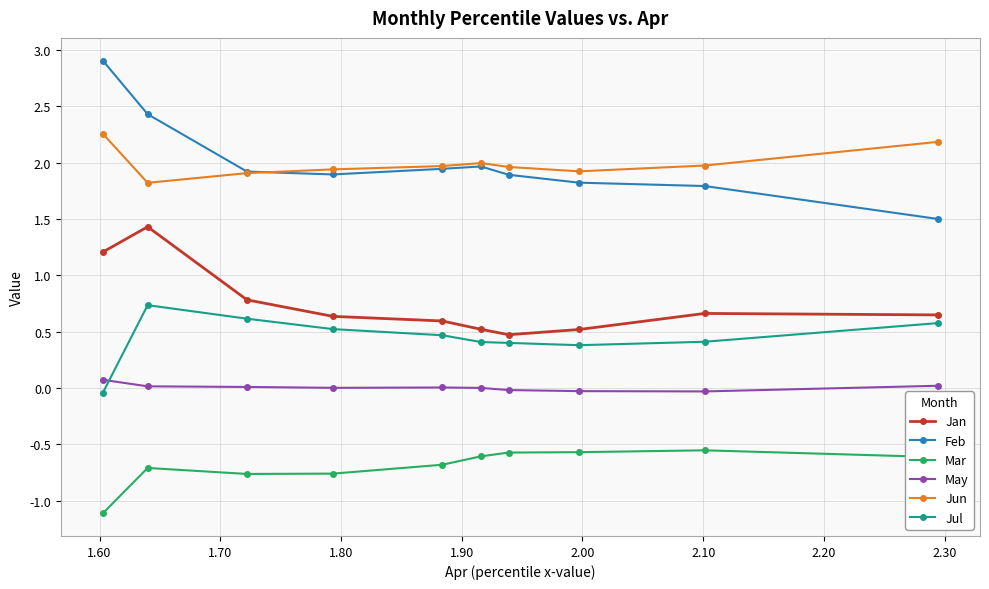

Rank the series by their maximum value, from lowest to highest.

Mar, May, Jul, Jan, Jun, Feb